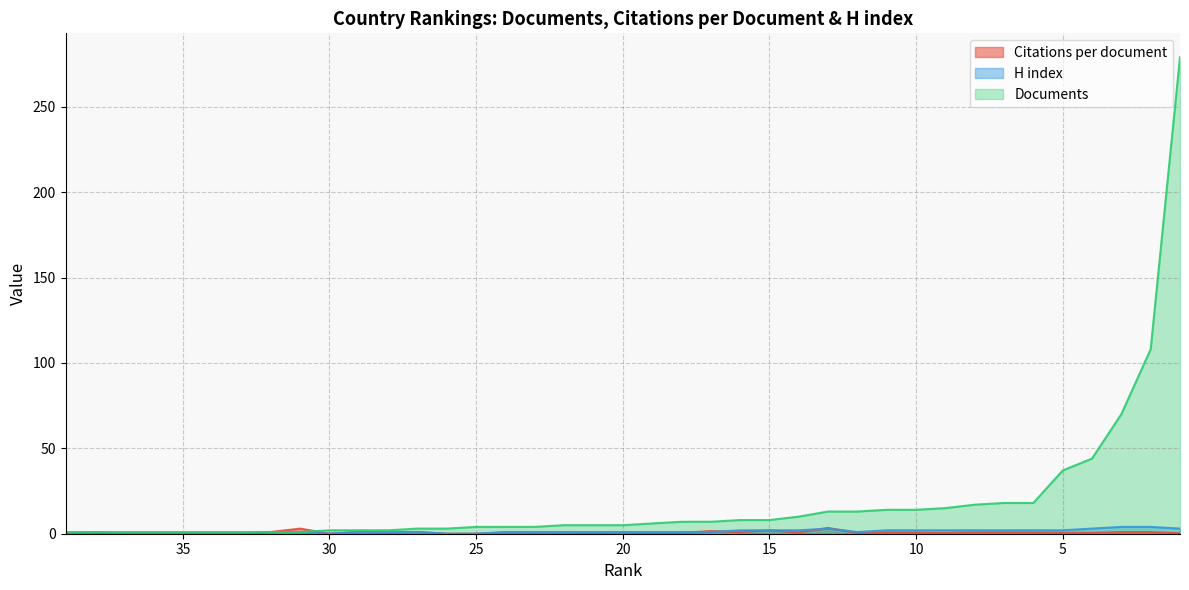

At which label does Documents first exceed 5?

19